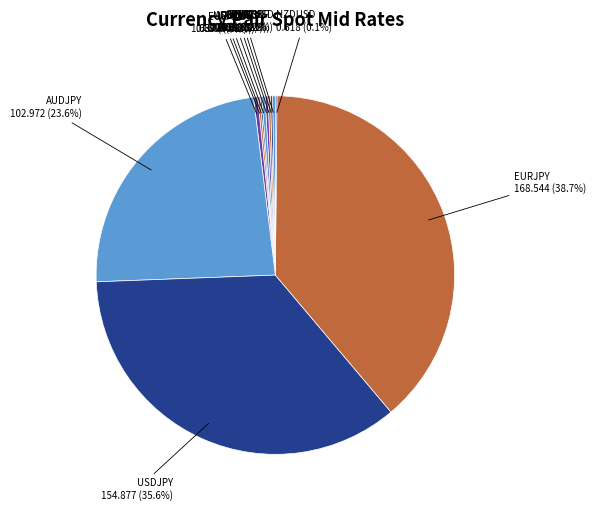

Does EURJPY represent more than half of the total?

No